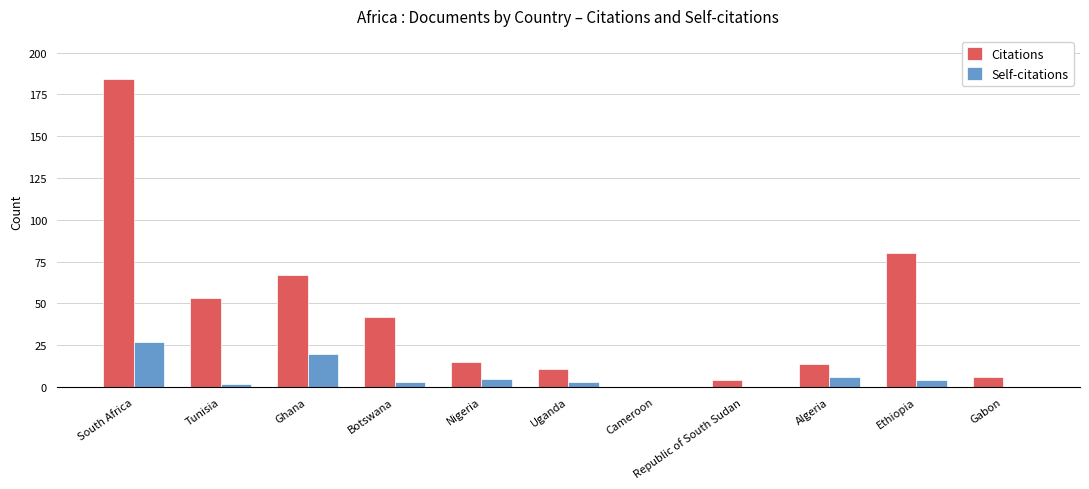

Which series has the largest range (max minus min)?

Citations